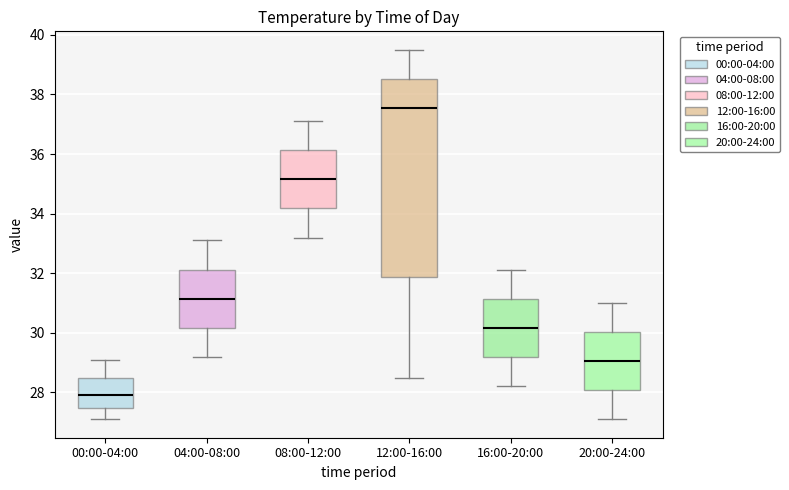

Where is the upper edge of the box for 16:00-20:00 on the y-axis? The values are not printed on the chart, so give them approximately, as read against the axis.

31.2